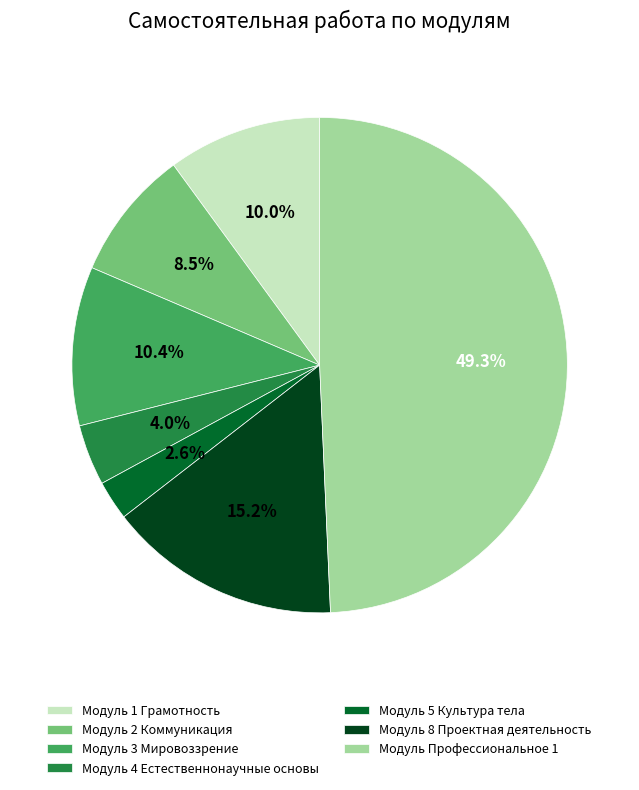

Is there any slice that represents more than half of the pie?

No